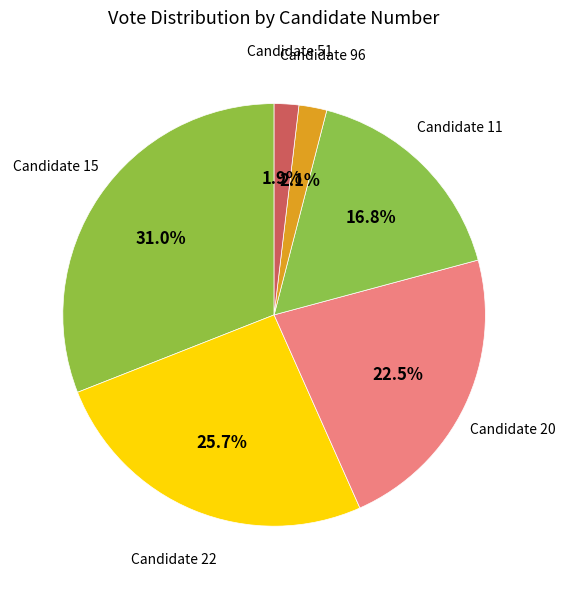

Count the number of slices in the pie.

6